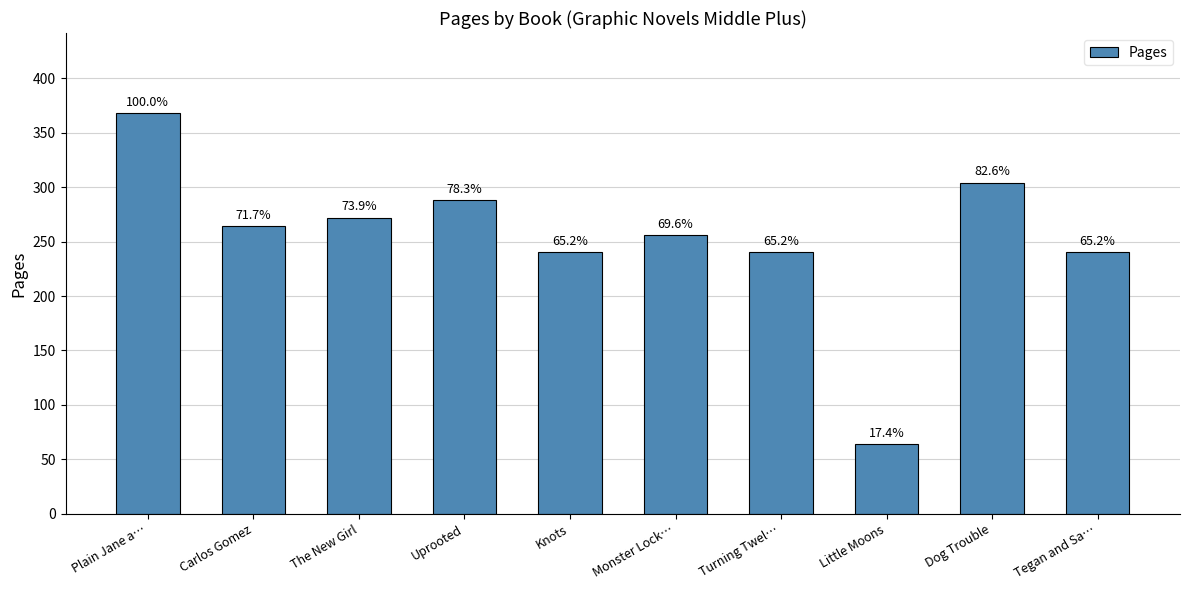

What is the sum of all values?

2536